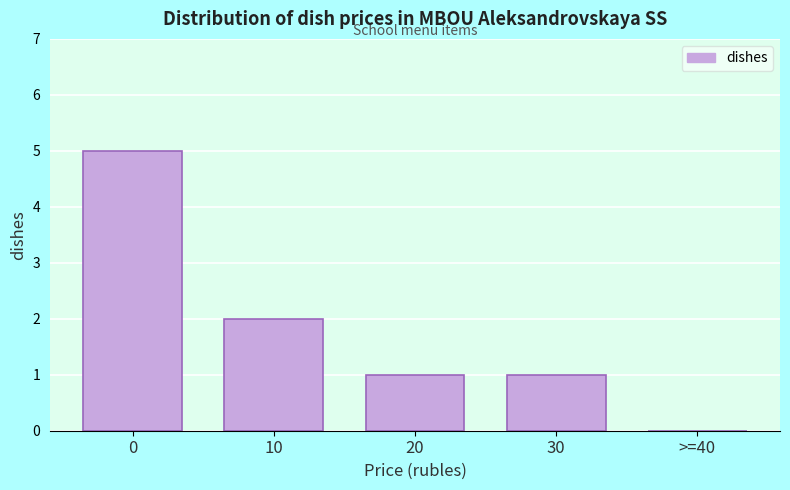

Reading right to left, what are all the values shown in this chart?

>=40=0	30=1	20=1	10=2	0=5